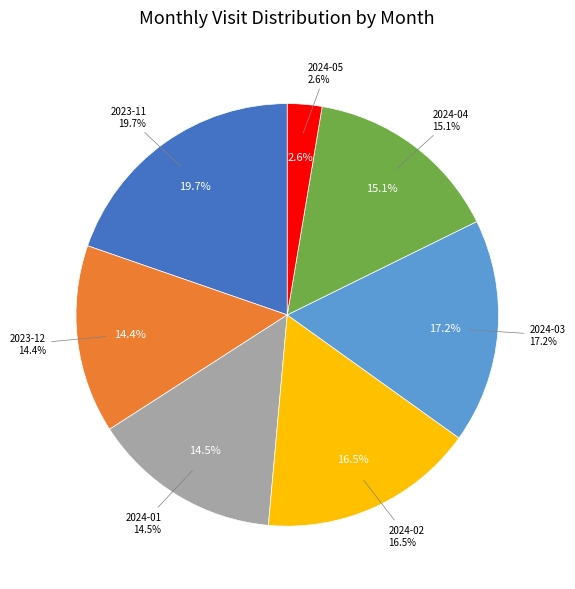

Does any single category account for the majority?

No